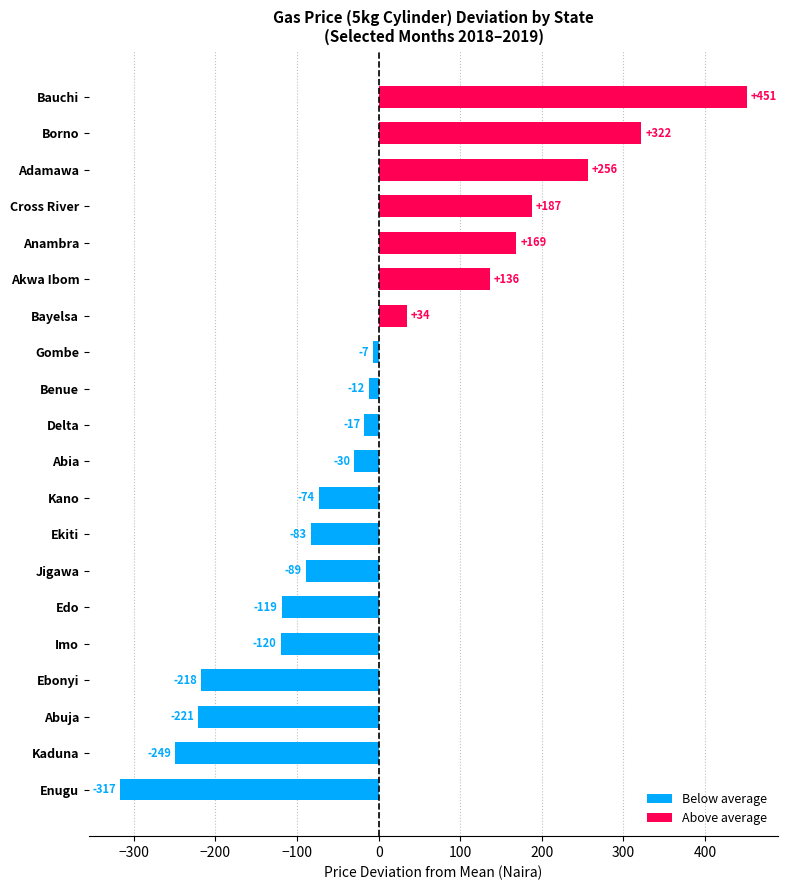

What is the maximum value shown in the chart?

451.4